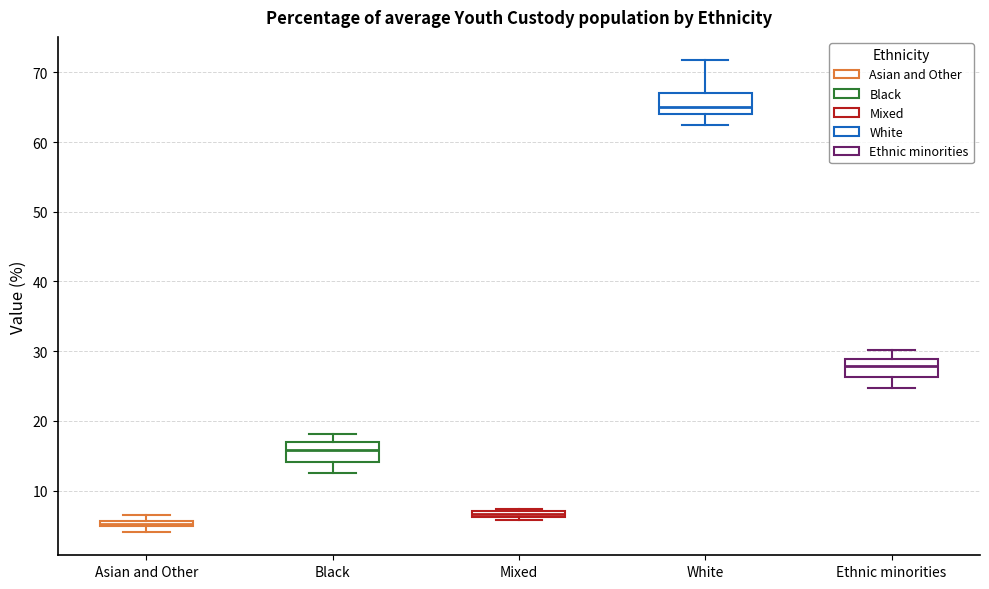

Which box has the highest median line?

White